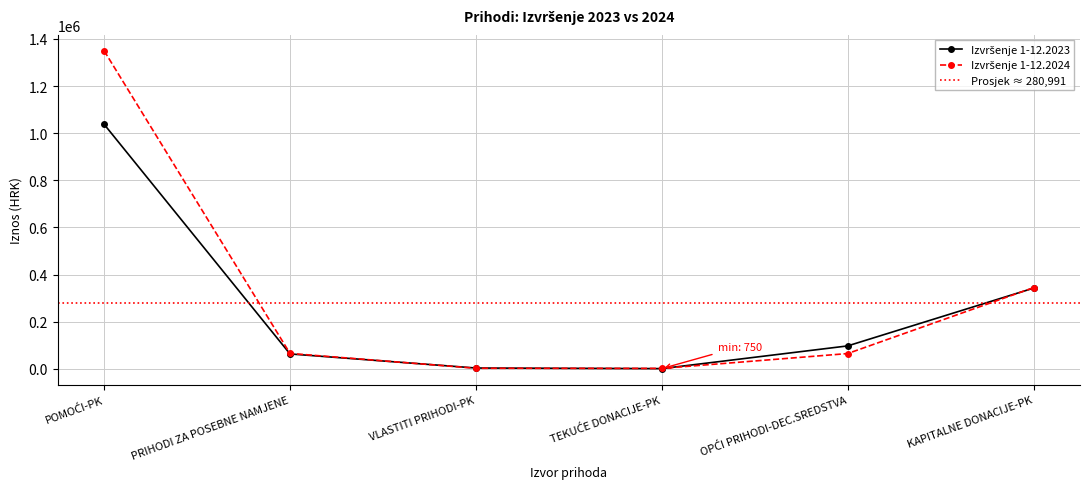

Reading right to left, what are all the values shown in this chart?

Izvršenje 1-12.2023: KAPITALNE DONACIJE-PK=342287.5	OPĆI PRIHODI-DEC.SREDSTVA=97105.4	TEKUĆE DONACIJE-PK=750.4	VLASTITI PRIHODI-PK=3277.6	PRIHODI ZA POSEBNE NAMJENE=63067.4	POMOĆI-PK=1037577.5
Izvršenje 1-12.2024: KAPITALNE DONACIJE-PK=344387.3	OPĆI PRIHODI-DEC.SREDSTVA=64630.0	TEKUĆE DONACIJE-PK=1656.2	VLASTITI PRIHODI-PK=2256.7	PRIHODI ZA POSEBNE NAMJENE=65234.8	POMOĆI-PK=1349658.2